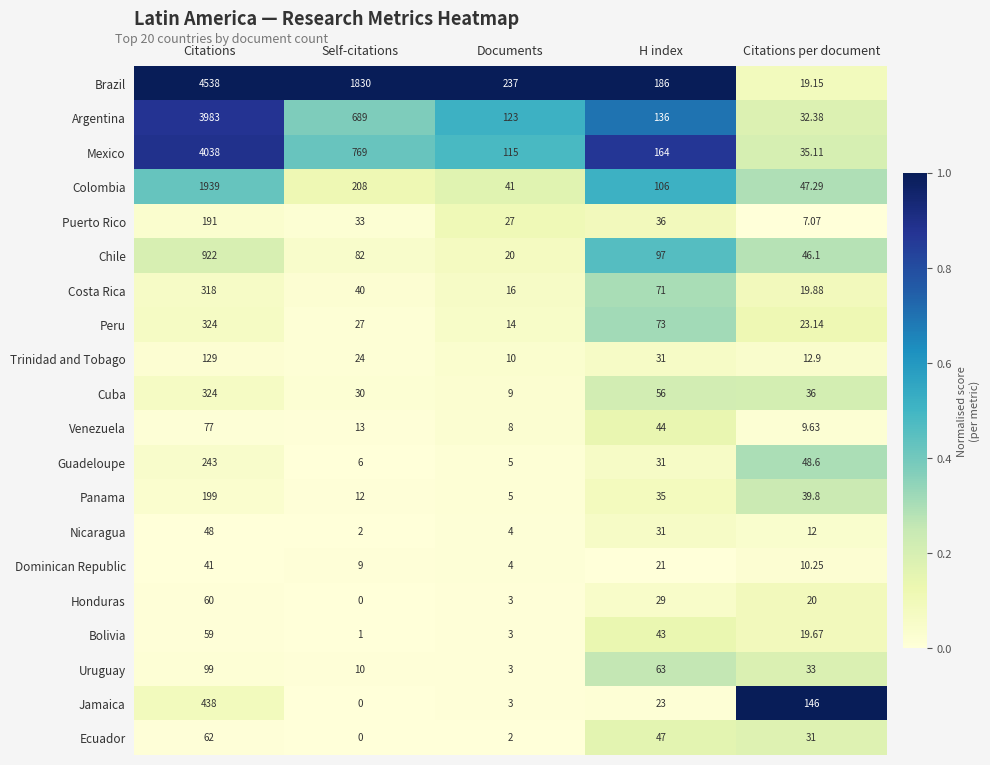

Which series has the largest range (max minus min)?

Brazil